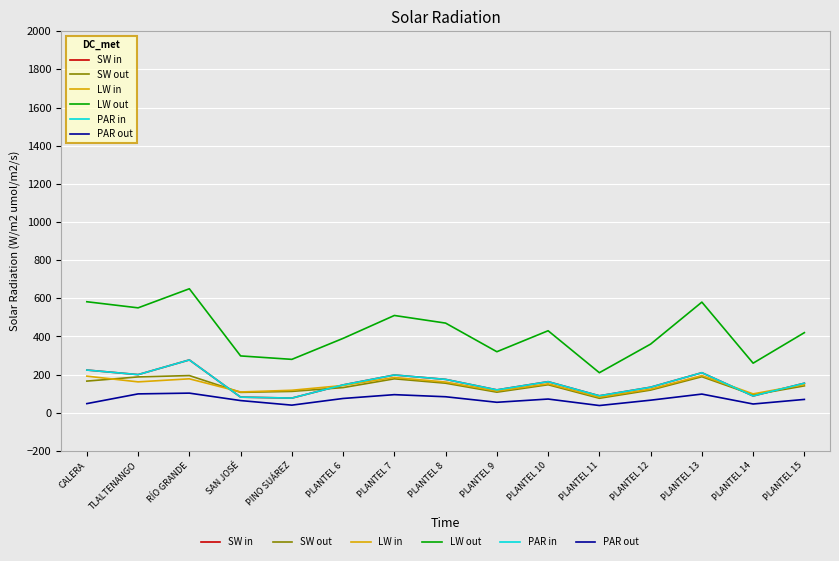

Does the chart display data point markers on the line(s)?

No